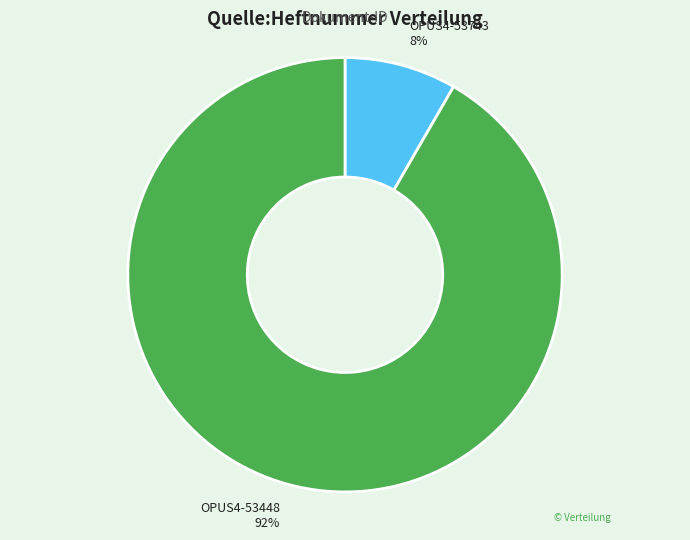

To the nearest percent, what is the average slice percentage?

50%